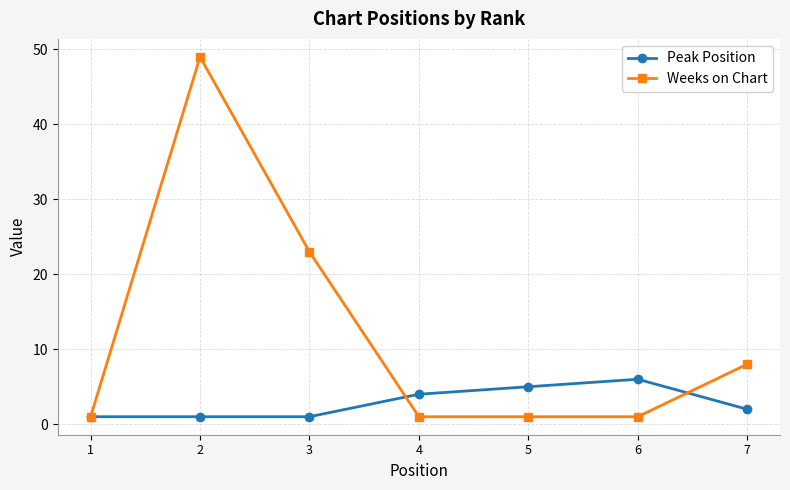

The Peak Position series shows 6 at 6. True or false?

True